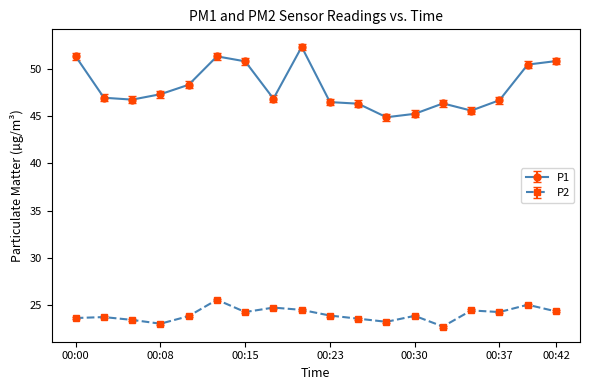

True or false: P1 has more than 0 interior local peaks.

True